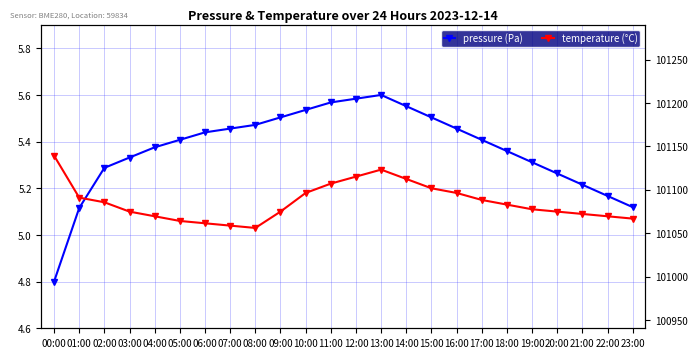

True or false: pressure (Pa) has more than 1 interior local peaks.

False